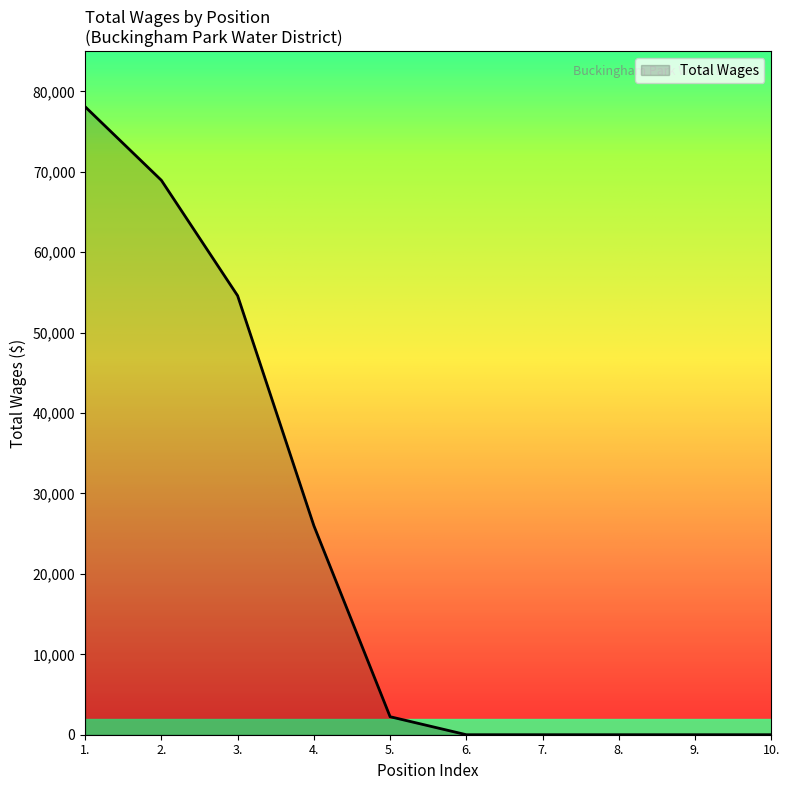

What is the change in value from 2. to 5.?

-66706